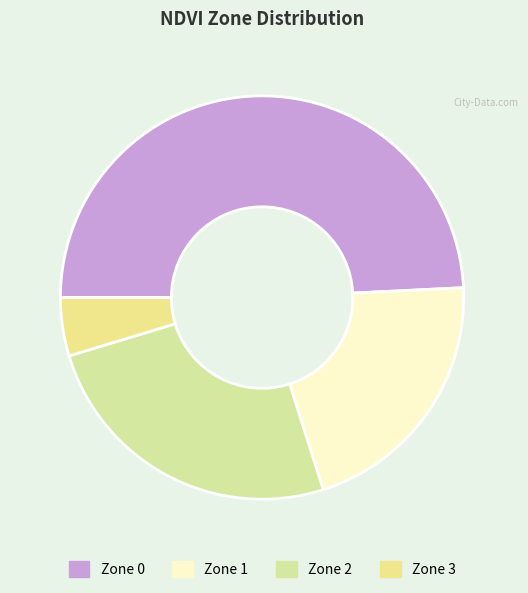

What is the change in value from Zone 1 to Zone 2?

+14